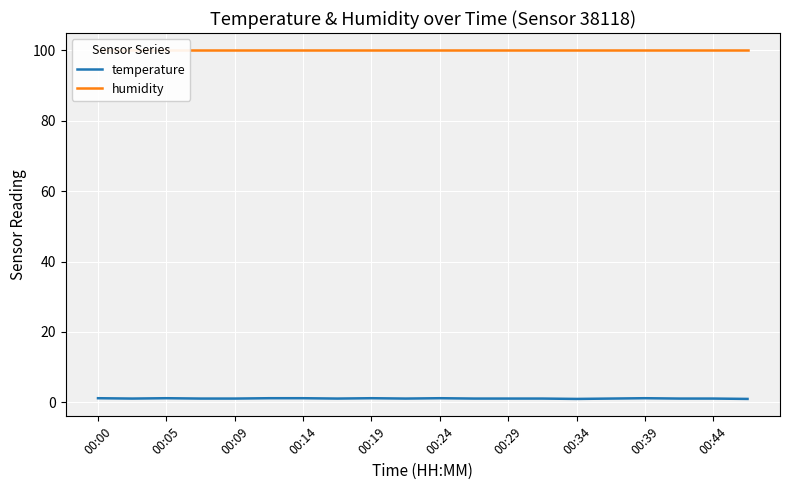

What is the spread (max minus min) of values at 17?

98.8